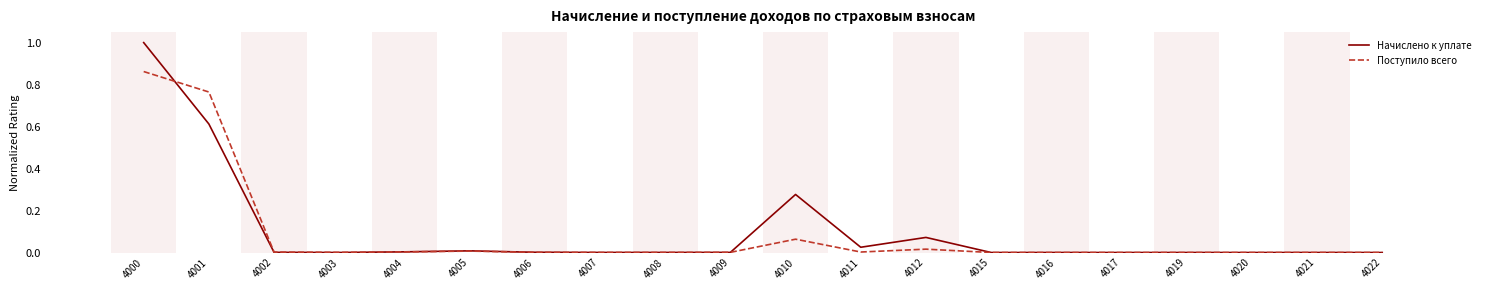

What is the approximate value of Начислено к уплате at 4000?

1.0